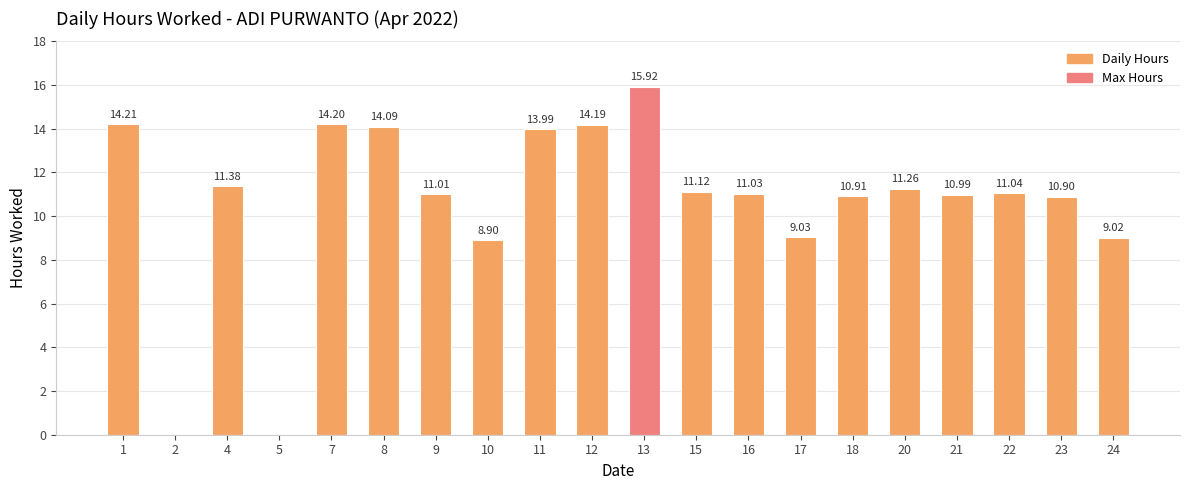

How many data points are above 11?

12